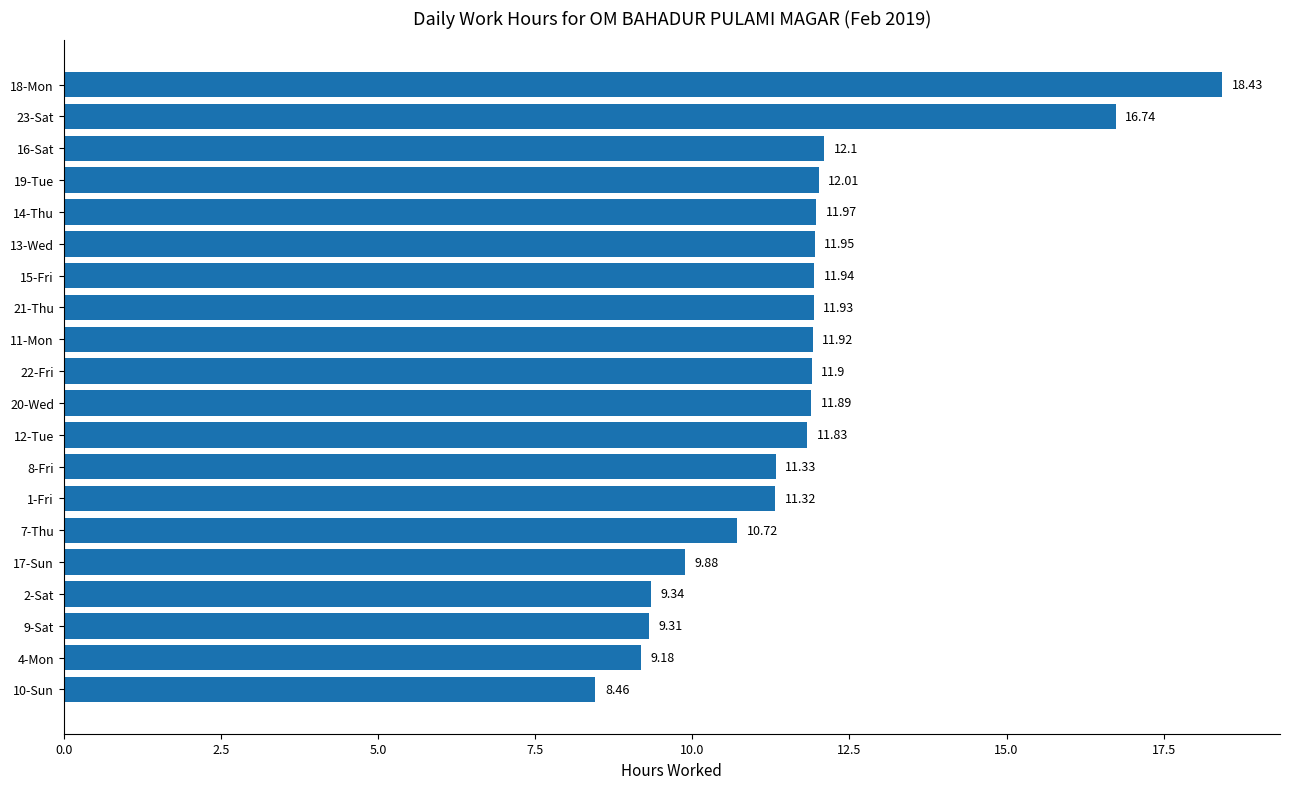

List the labels in order of value, largest first.

18-Mon, 23-Sat, 16-Sat, 19-Tue, 14-Thu, 13-Wed, 15-Fri, 21-Thu, 11-Mon, 22-Fri, 20-Wed, 12-Tue, 8-Fri, 1-Fri, 7-Thu, 17-Sun, 2-Sat, 9-Sat, 4-Mon, 10-Sun